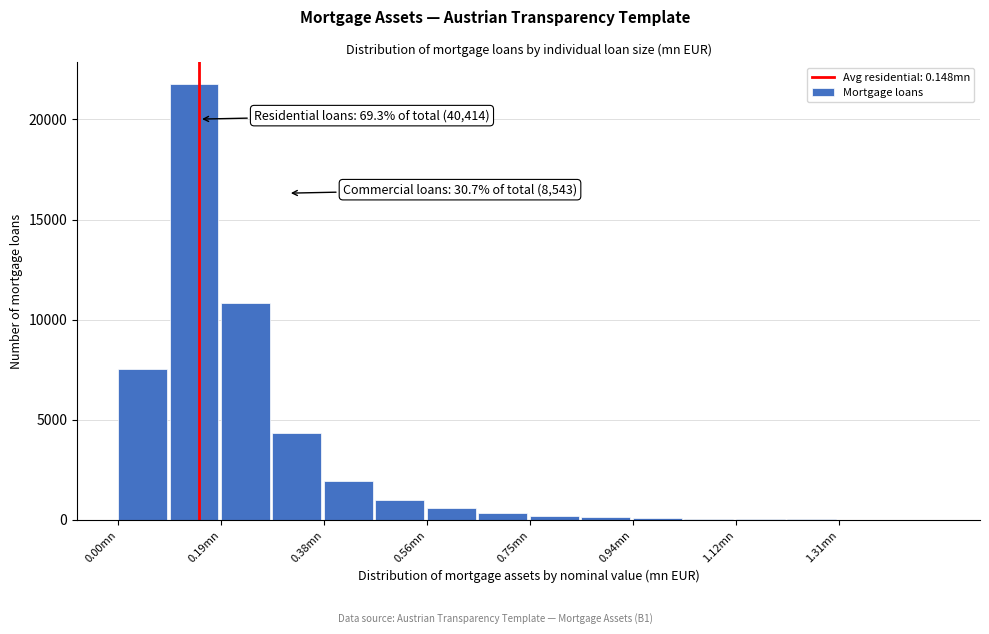

Which range on the x-axis has the tallest bar?

0.10 to 0.18